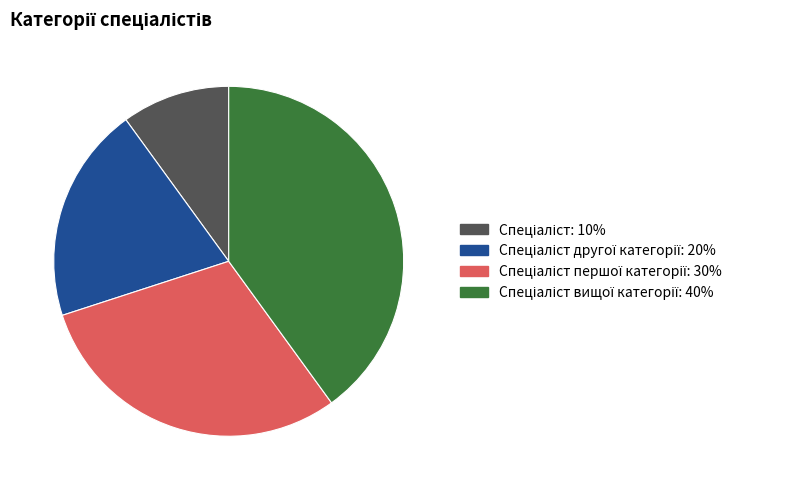

Is there a majority slice in this chart?

No